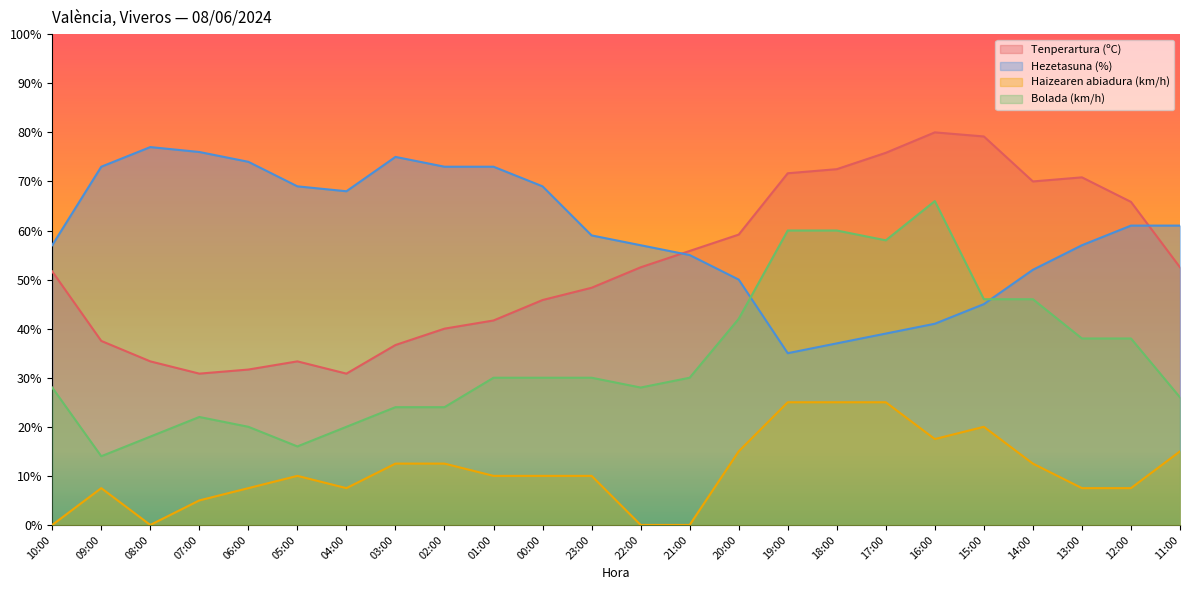

Which series ends up on top after the final intersection of Hezetasuna (%) and Tenperartura (ºC)?

Hezetasuna (%)